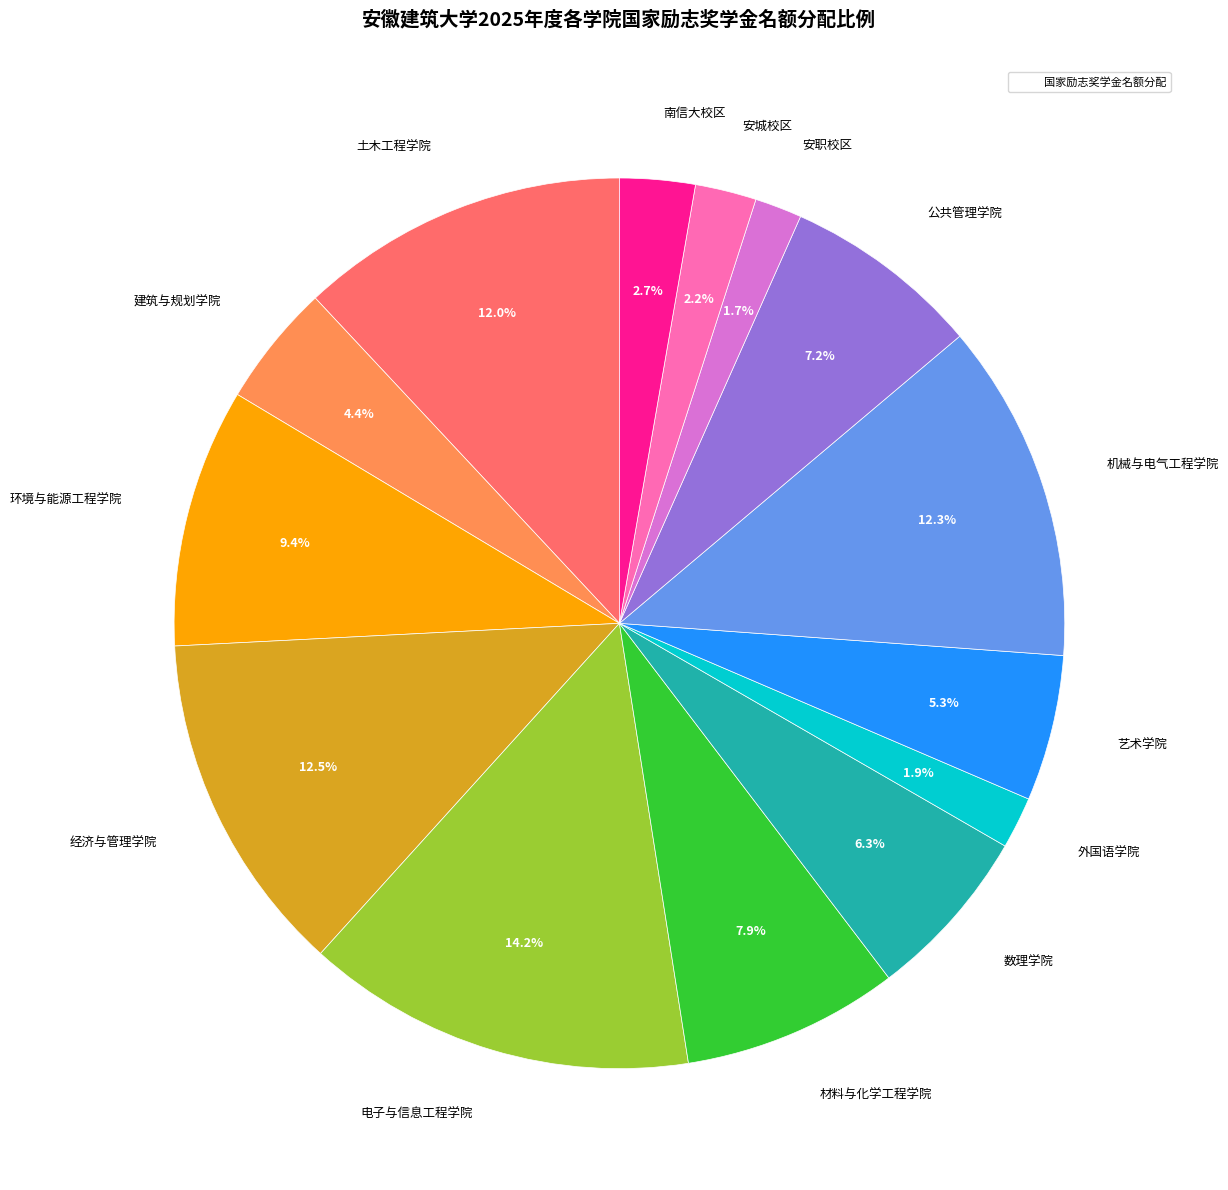

Does any single category account for the majority?

No